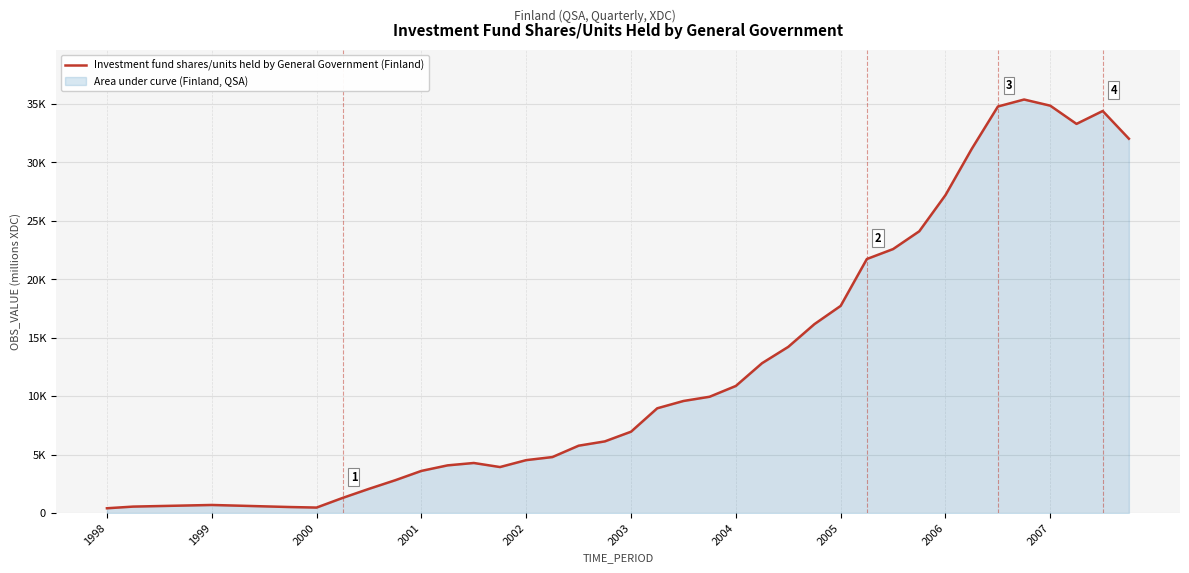

What value does the data have at 26, to the nearest 50?

14200